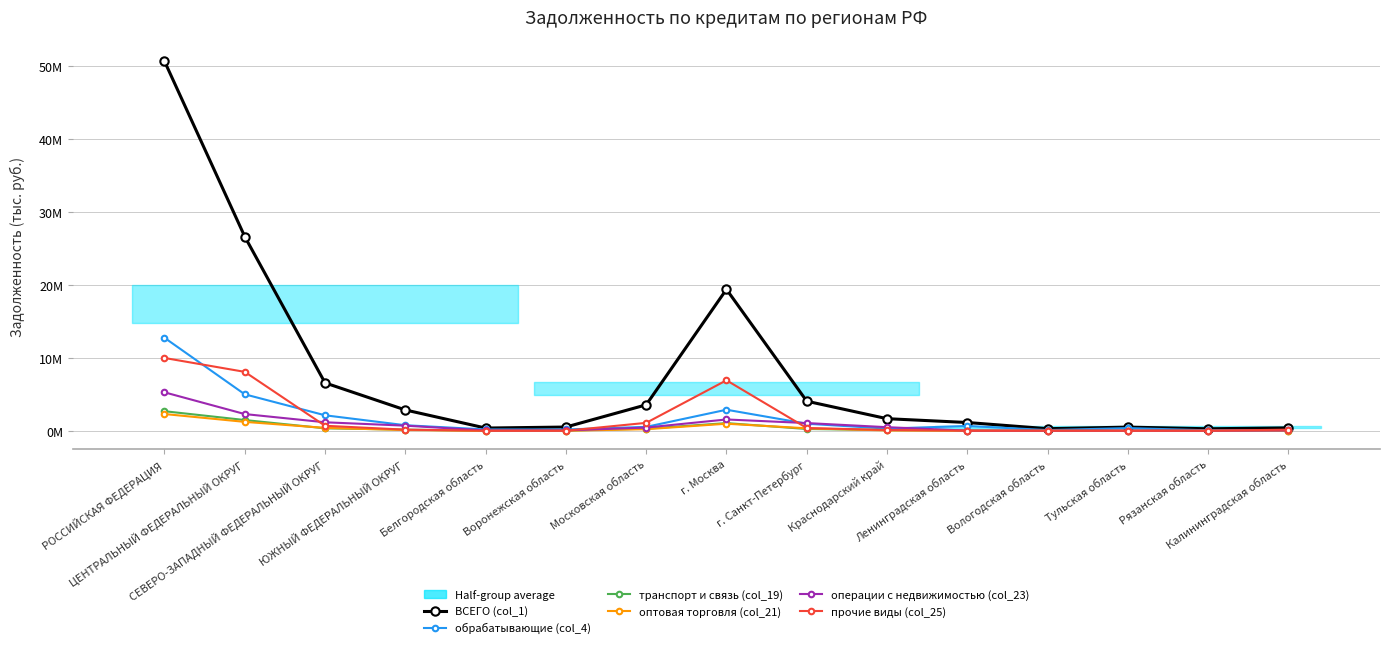

What is the value of the оптовая торговля (col_21) point at the 4th from the left?

105634